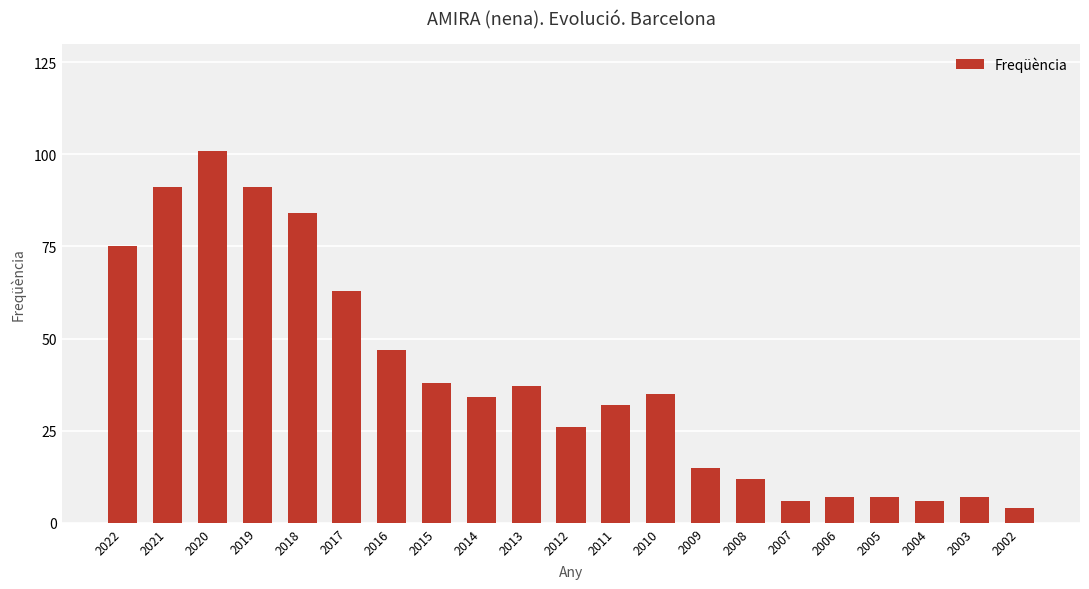

How many series are shown in this chart?

1